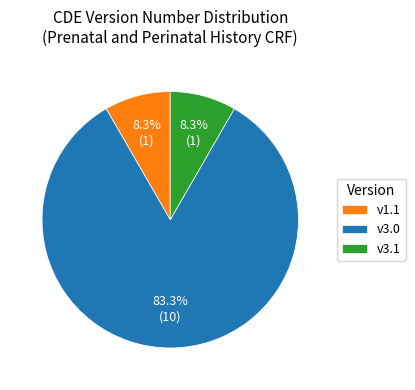

Which category has the biggest portion of the pie?

v3.0